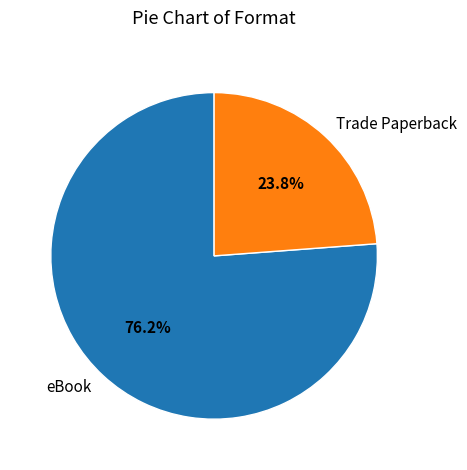

Which category has the biggest portion of the pie?

eBook